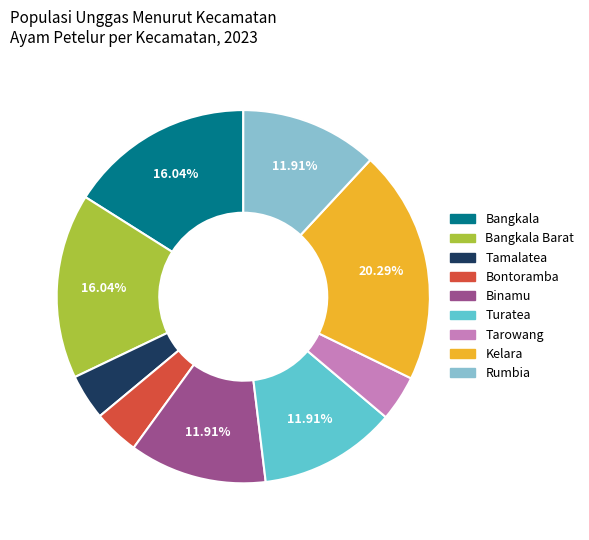

How many slices are in this pie chart?

9